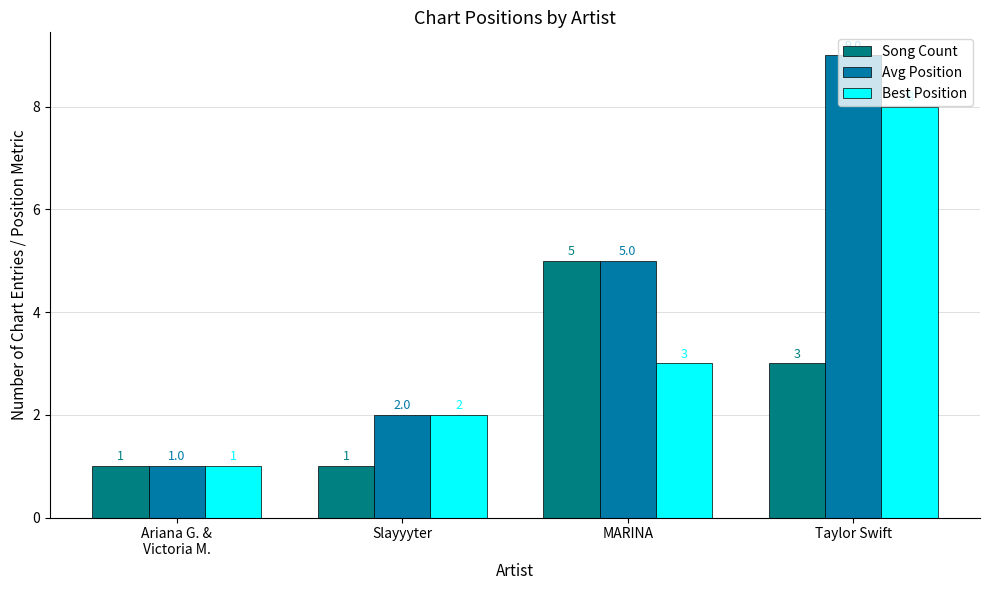

How many Avg Position values are between 2 and 9?

3